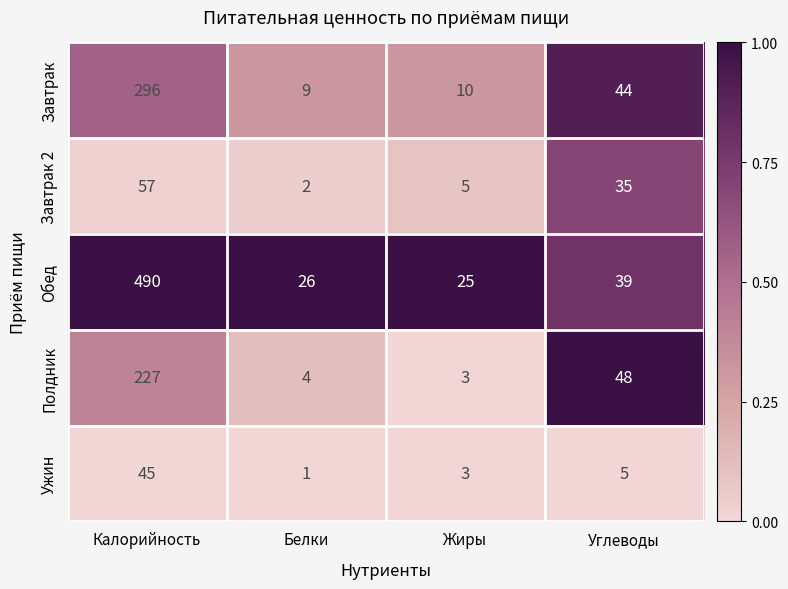

Reading left to right, what are all the values shown in this chart?

Завтрак: 296	9	10	44
Завтрак 2: 57	2	5	35
Обед: 490	26	25	39
Полдник: 227	4	3	48
Ужин: 45	1	3	5